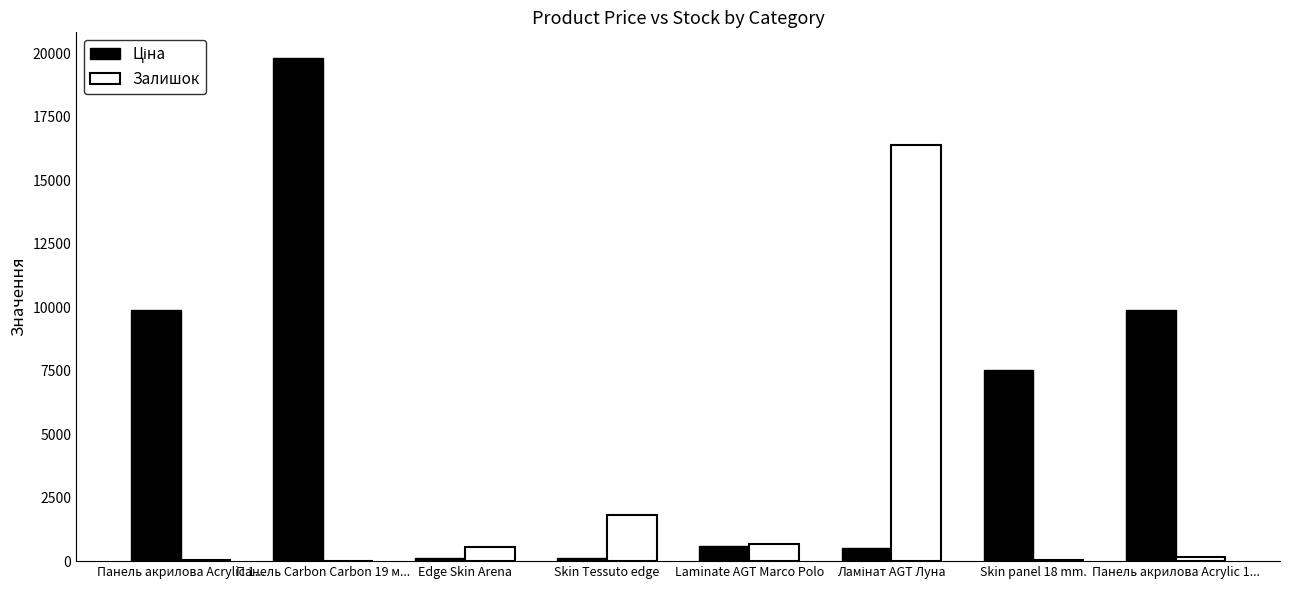

What is the maximum value for Залишок?

16384.0